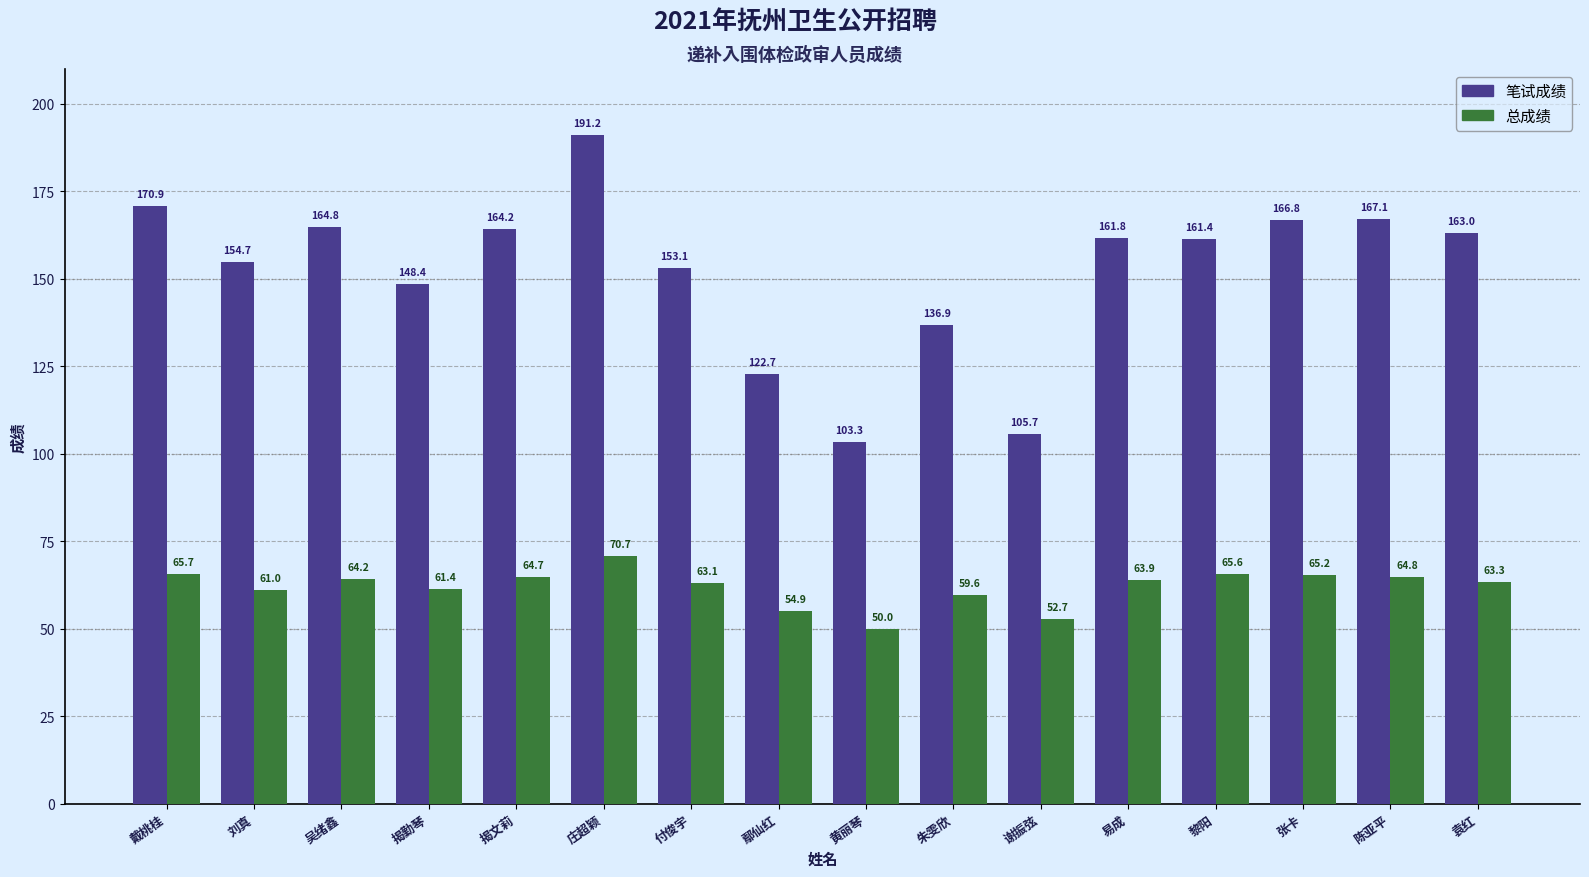

Count the number of categories in the chart.

16